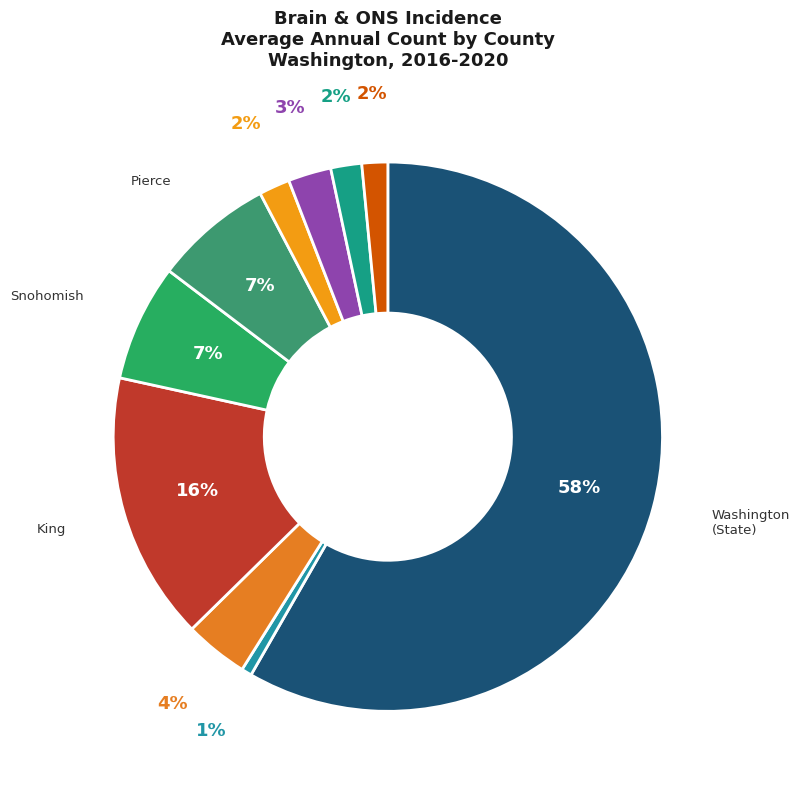

Rank the categories by value from lowest to highest.

Walla Walla County, Yakima County, Kitsap County, Whatcom County, Thurston County, Clark County, Snohomish County, Pierce County, King County, Washington